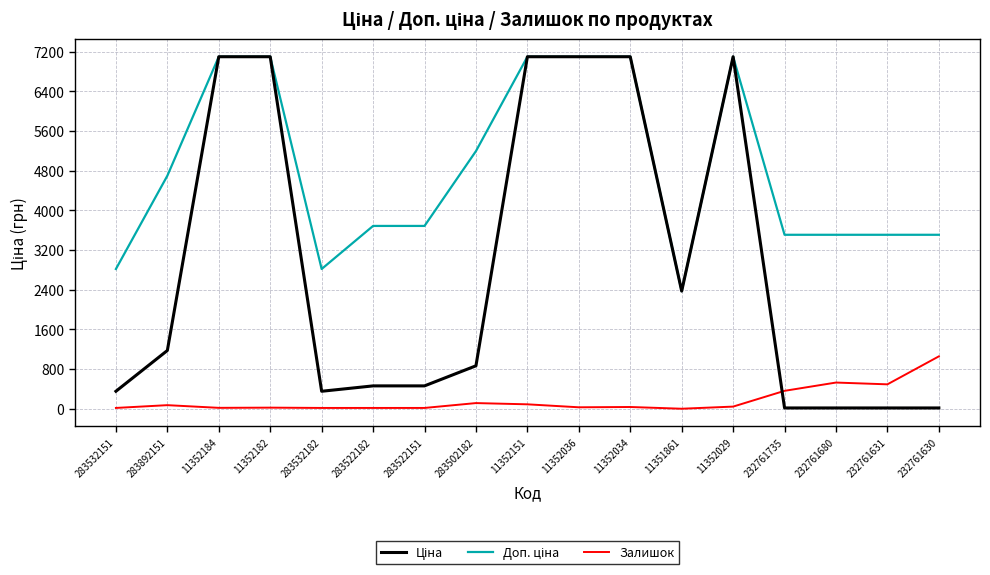

Count the number of categories in the chart.

17